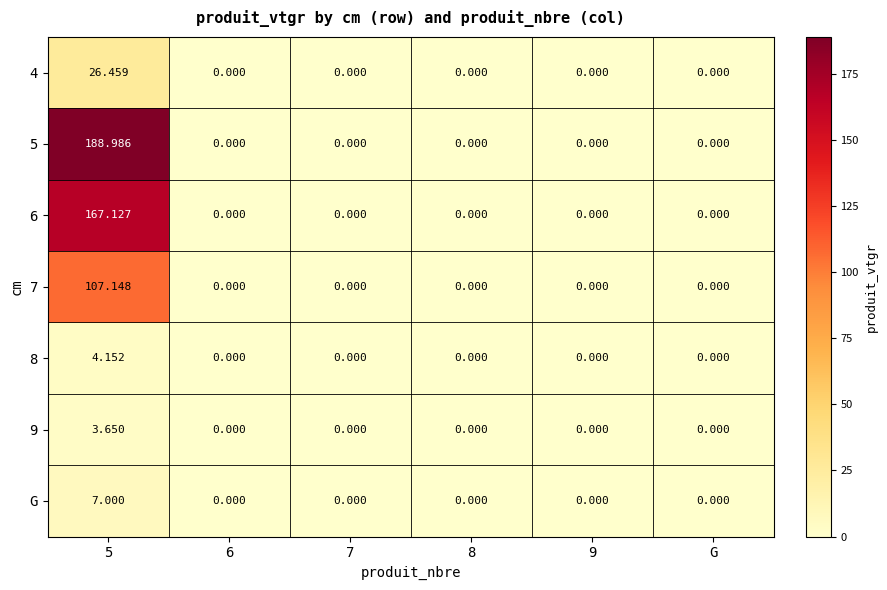

Which series has the largest range (max minus min)?

5